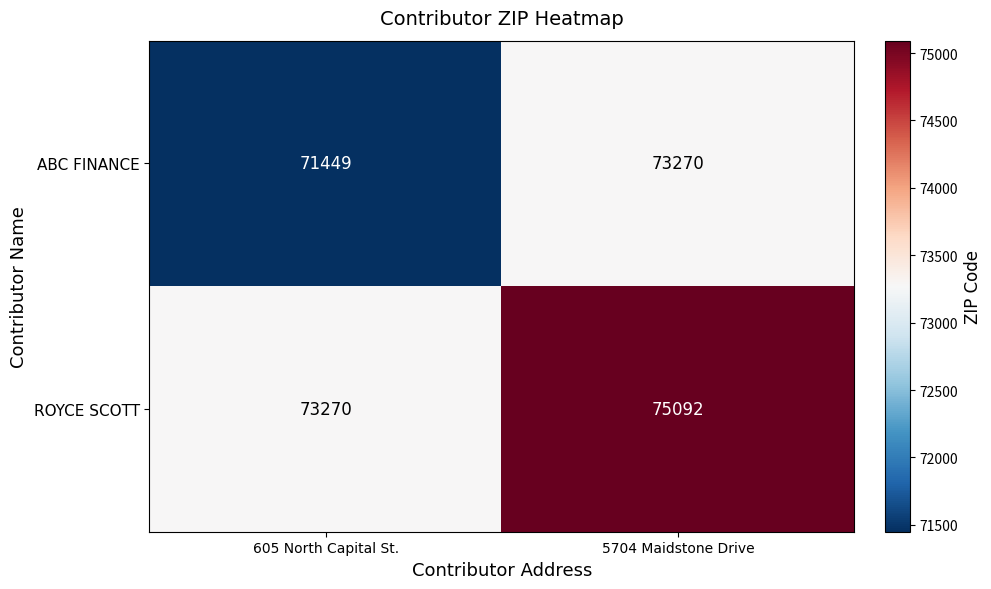

What is the approximate value of ABC FINANCE at 605 North Capital St., to the nearest 100?

71400